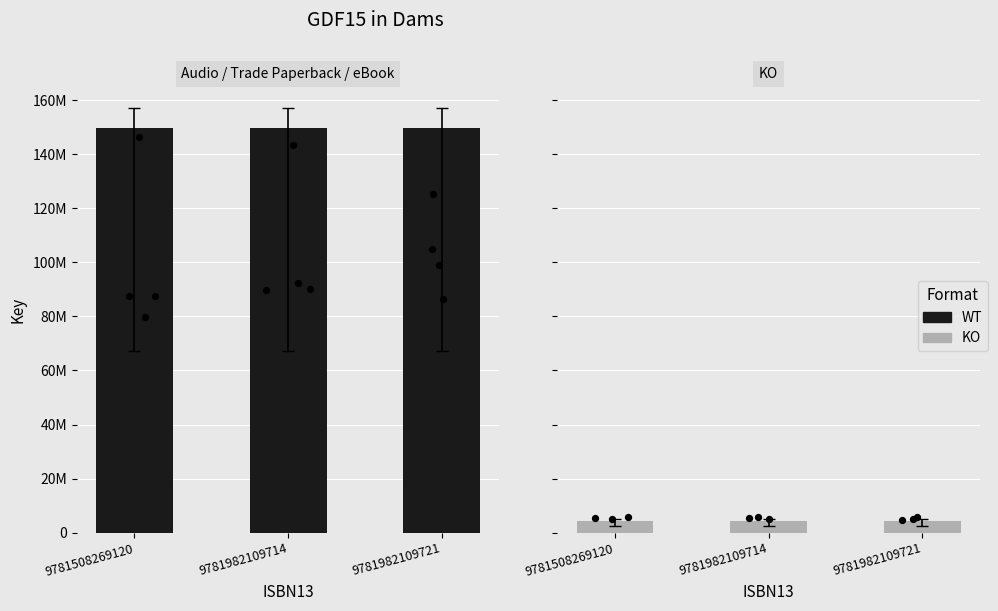

Which series reaches the minimum Y coordinate?

Key (KO)